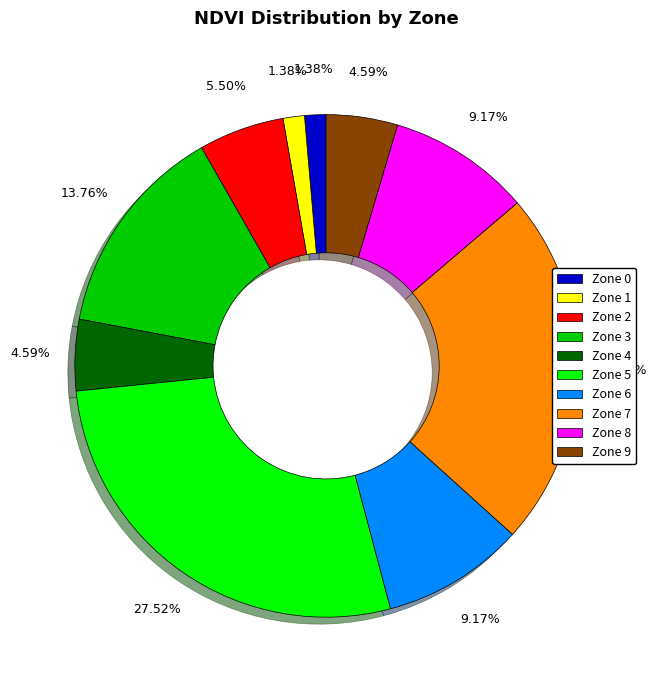

How many slices are in this pie chart?

10